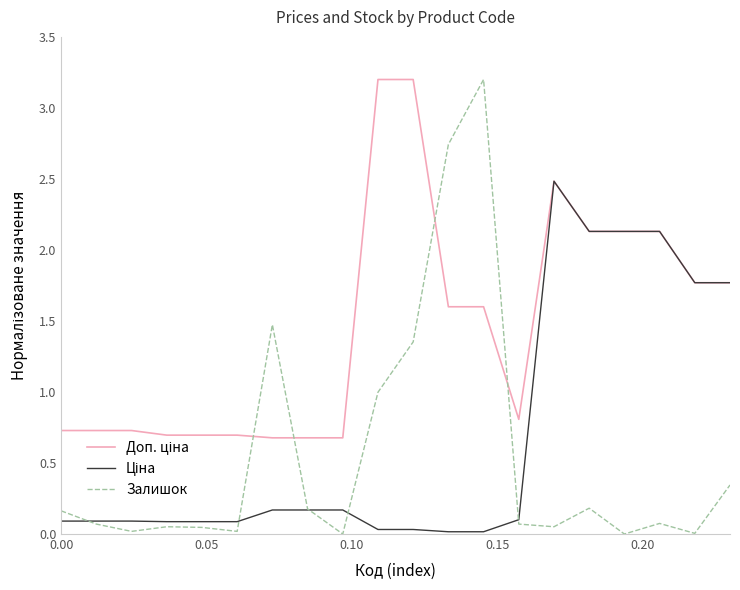

Which series has the largest range (max minus min)?

Залишок